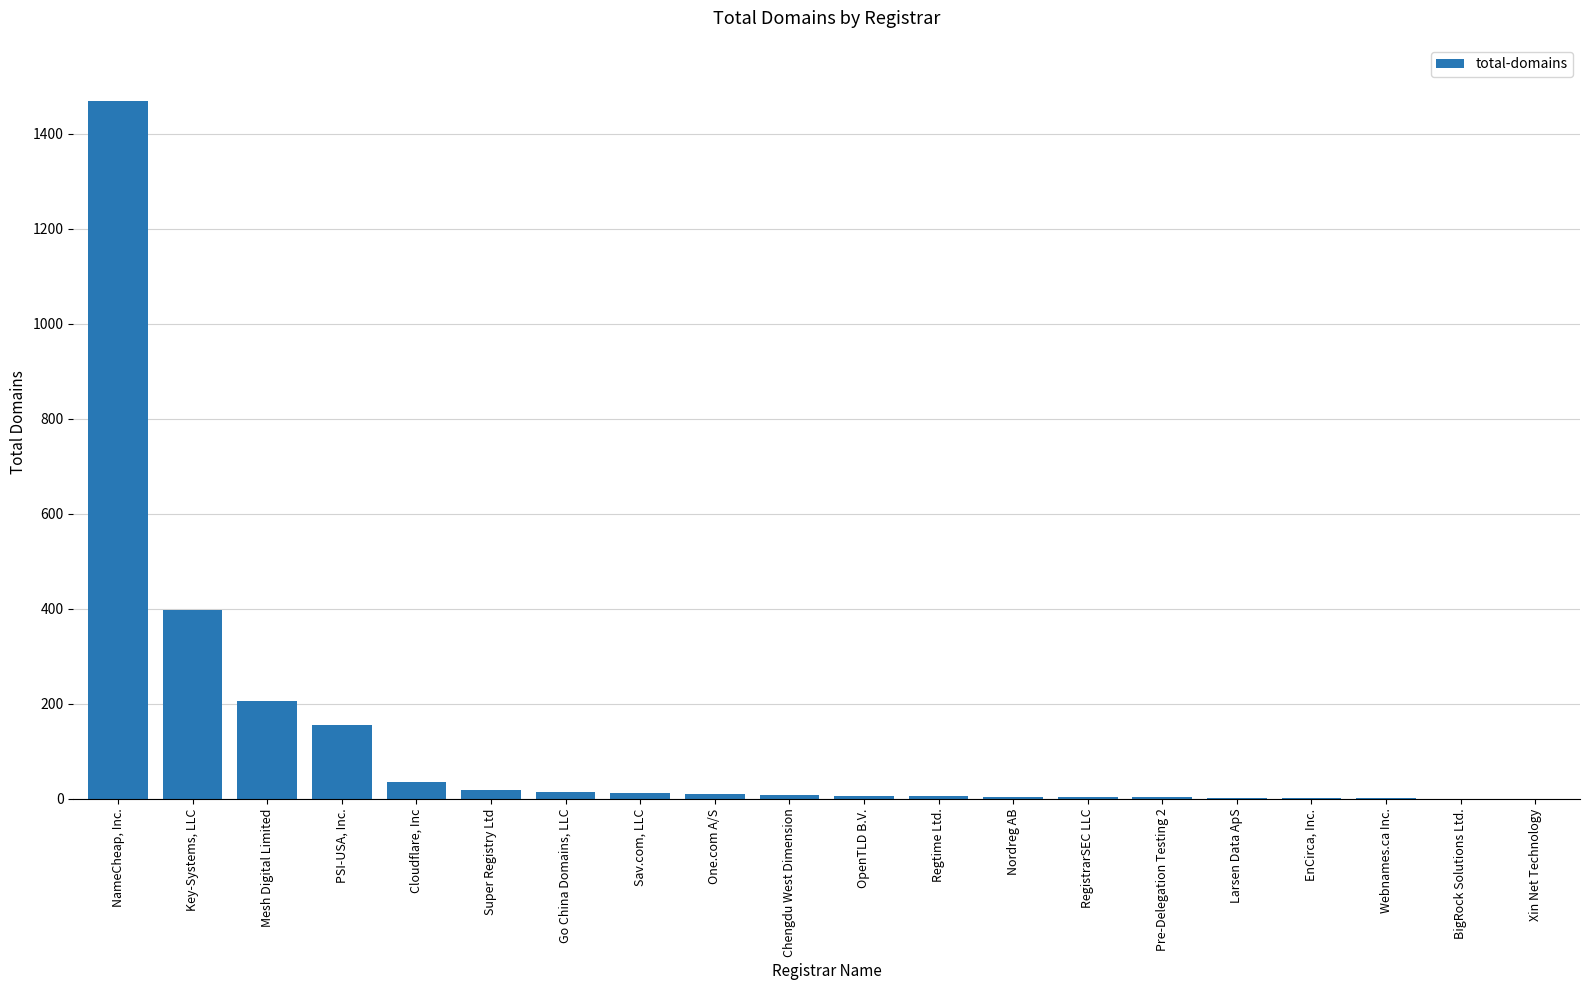

Count the number of data series in this chart.

1